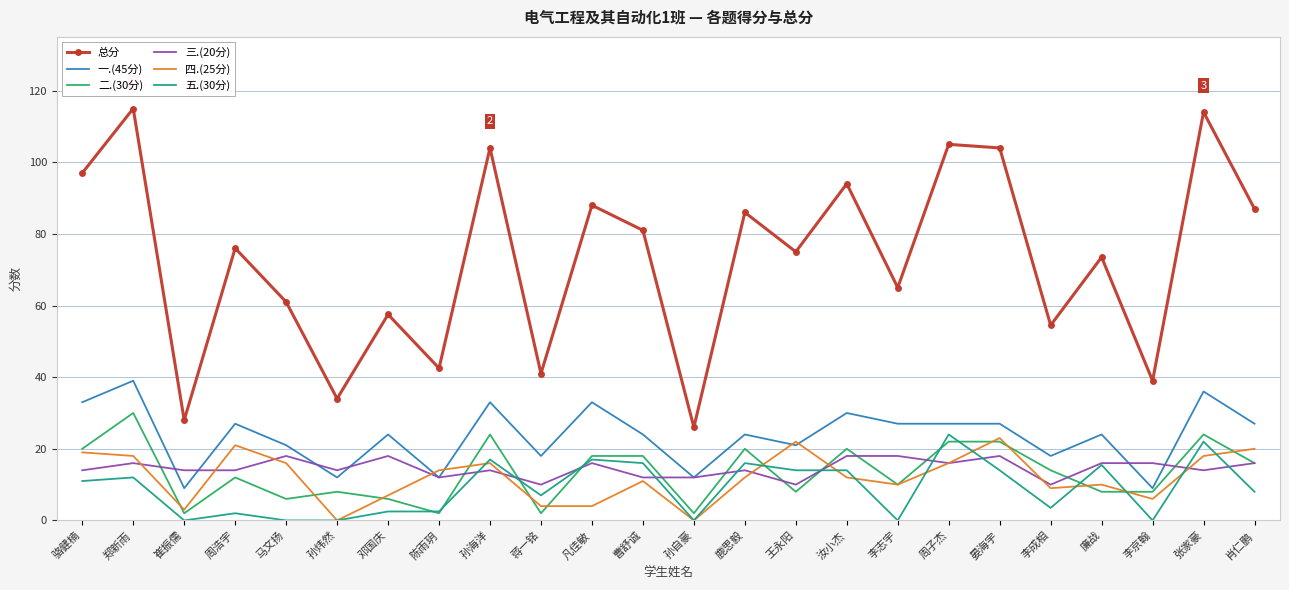

Which series changed the most between 李志宇 and 晏海宇?

总分